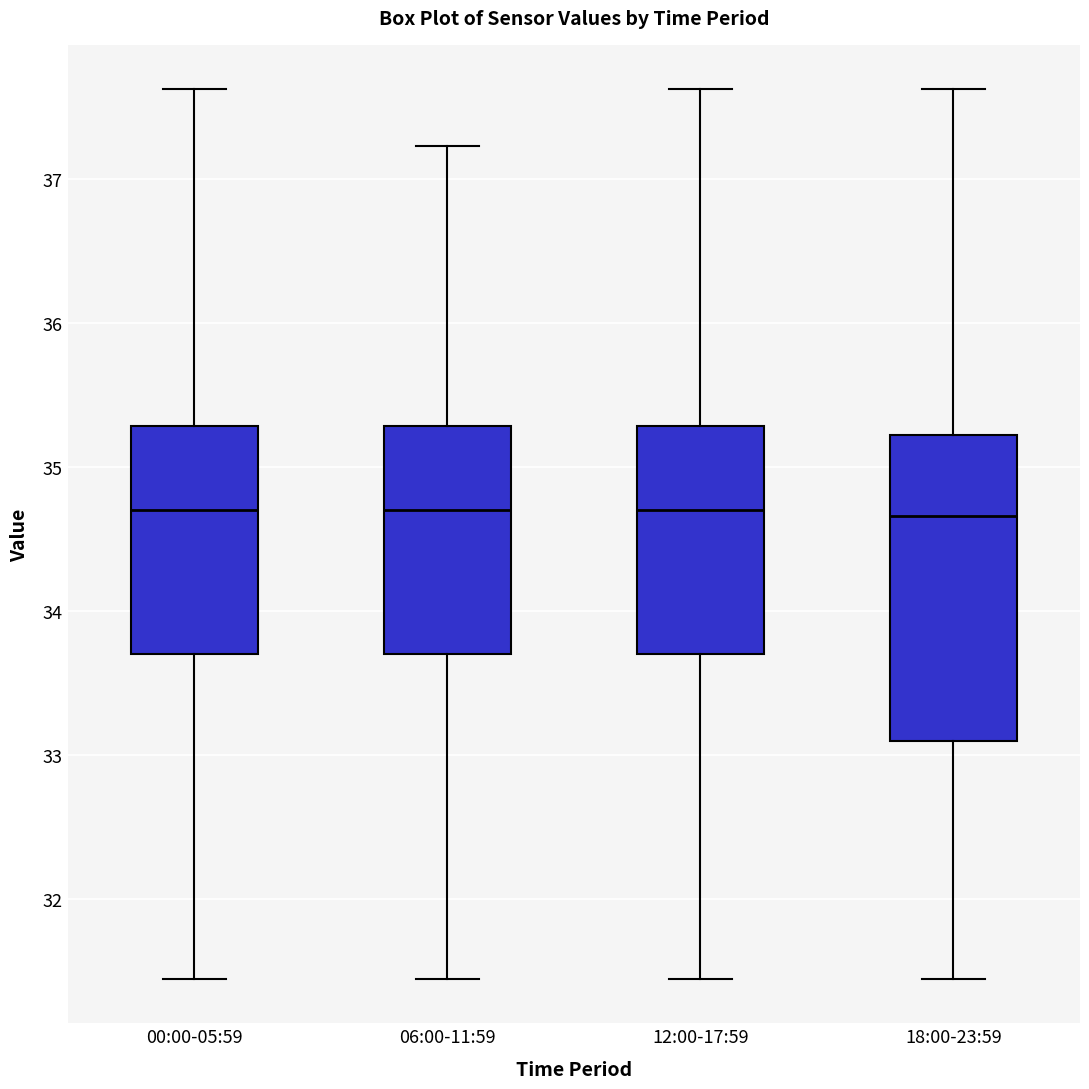

Comparing the boxes themselves (not the whiskers), which one is the tallest?

18:00-23:59